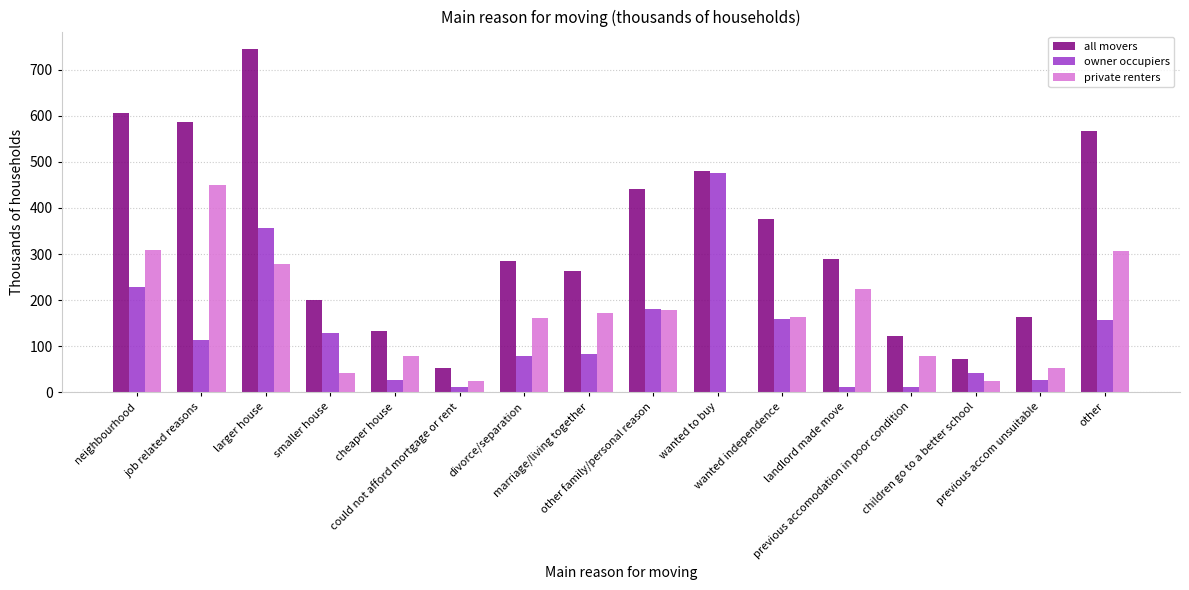

What is the sum of all owner occupiers values?

2091.1